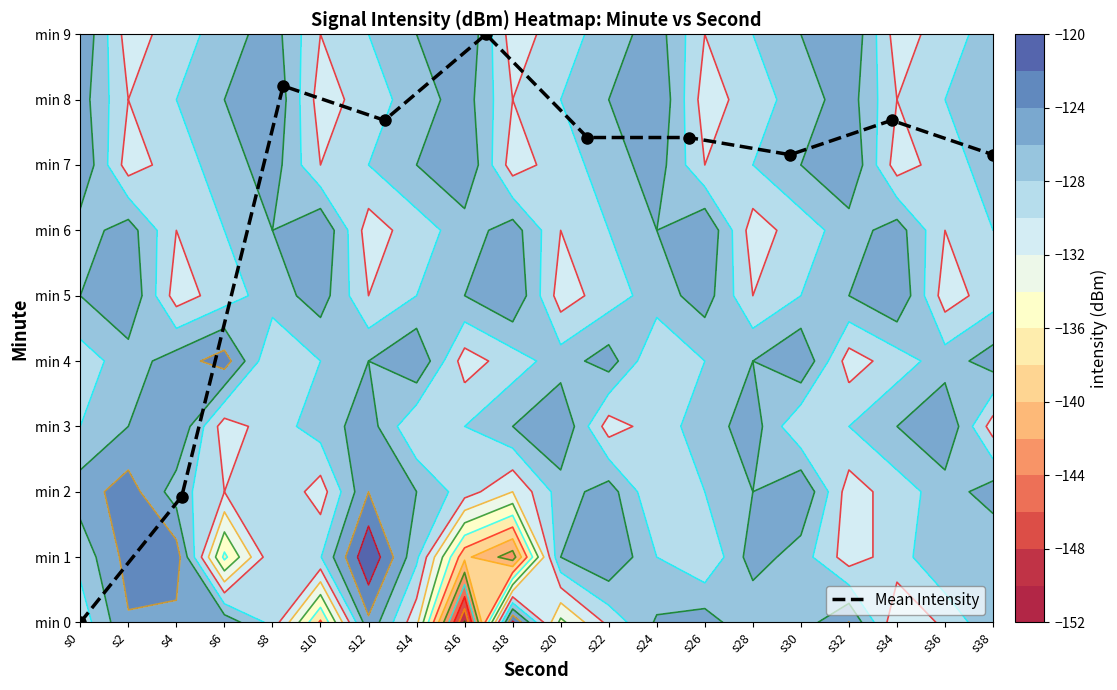

Is it true that the value at s0 is 0.0?

True